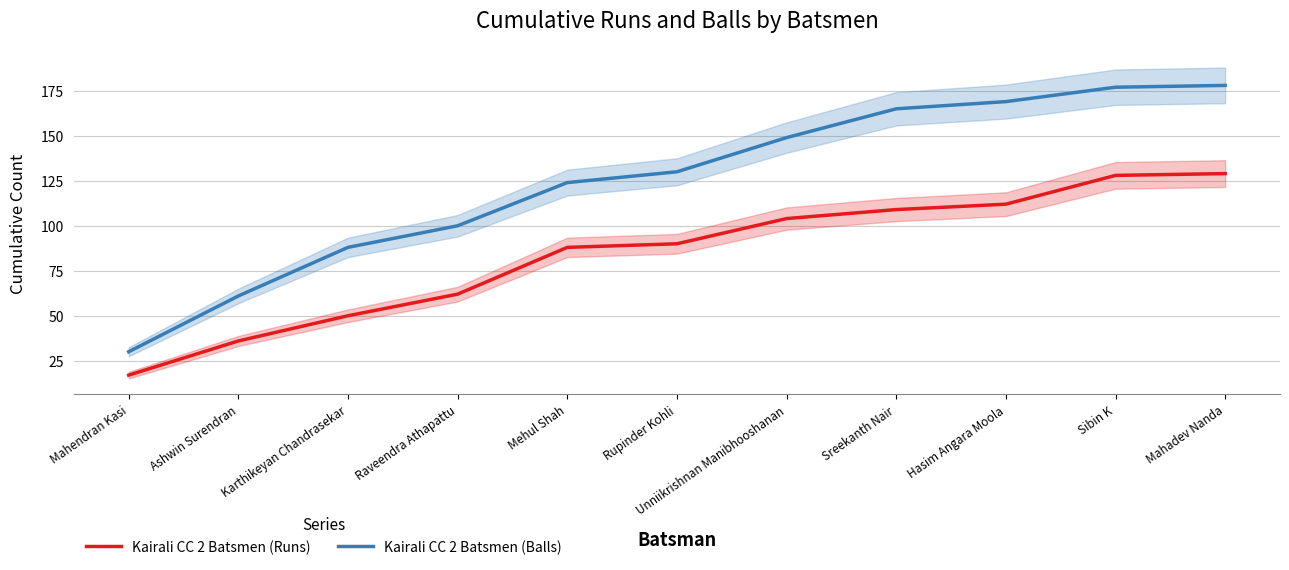

What is the average value of the Kairali CC 2 Batsmen (Balls) series?

125